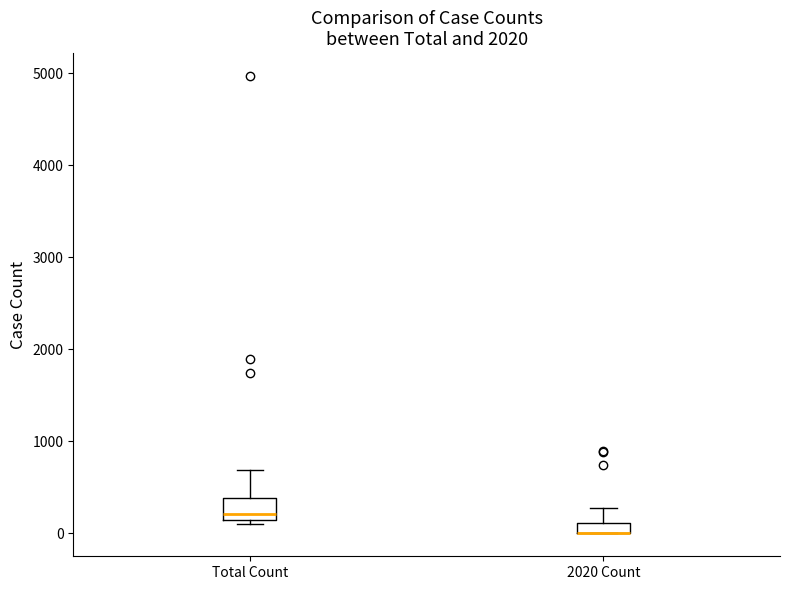

Where is the lower edge of the box for Total Count on the y-axis? The values are not printed on the chart, so give them approximately, as read against the axis.

100